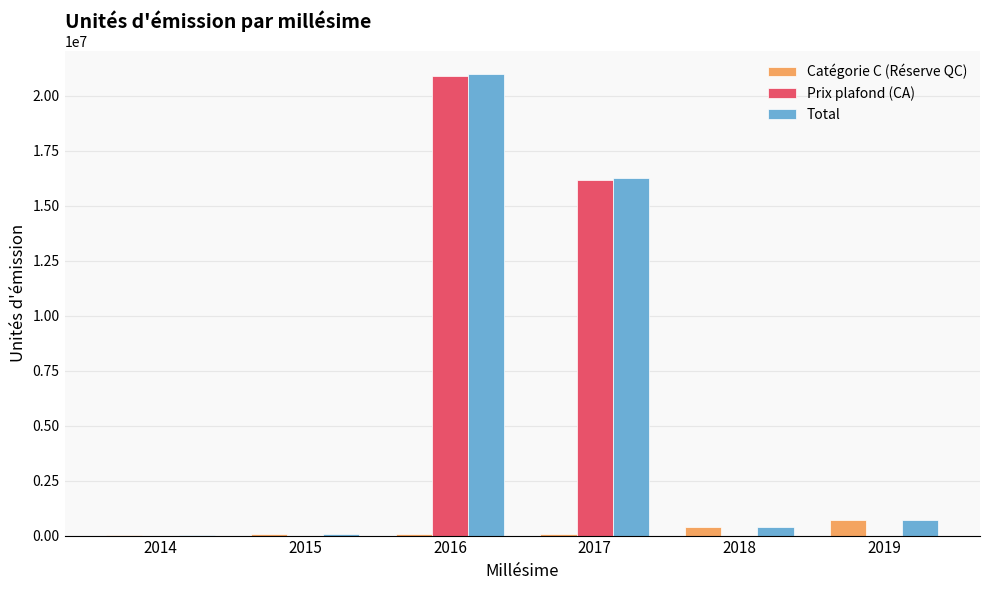

What is the approximate value of Total at 2019, to the nearest 100?

694000